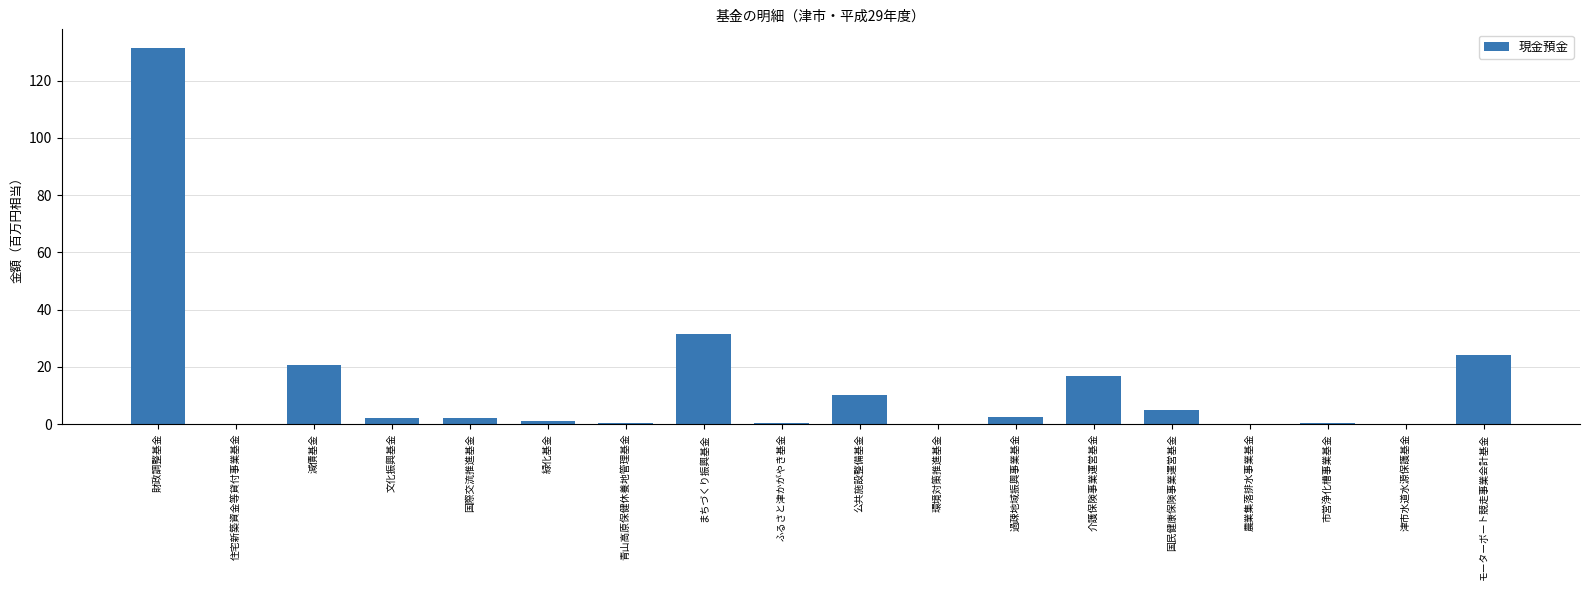

What value does the data have at 減債基金?

20.6